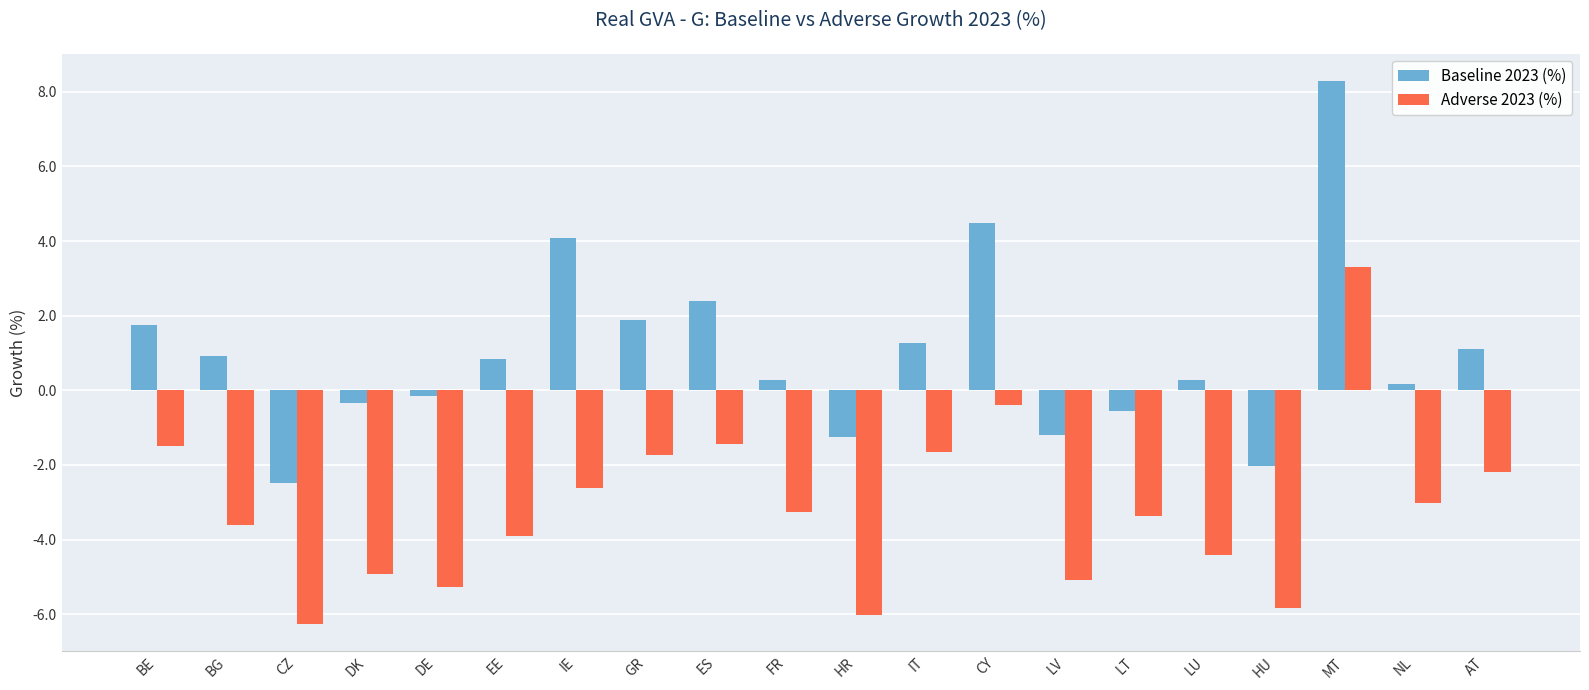

What are all the series names shown in the legend?

Baseline 2023 (%), Adverse 2023 (%)